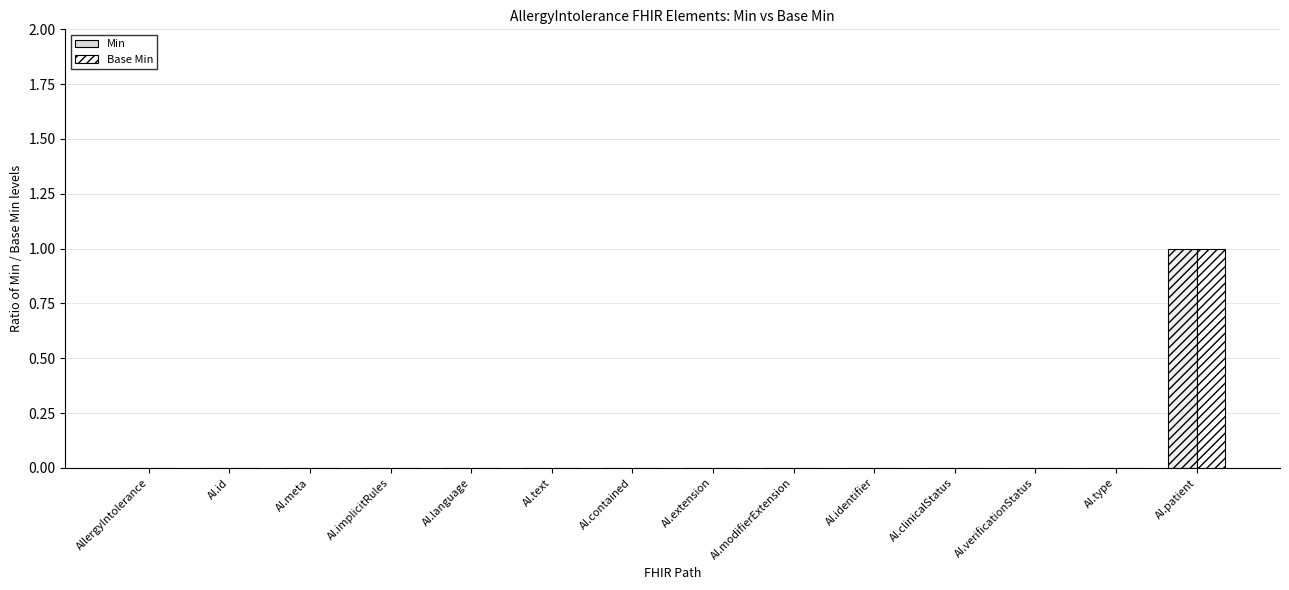

Are the bars horizontal?

No